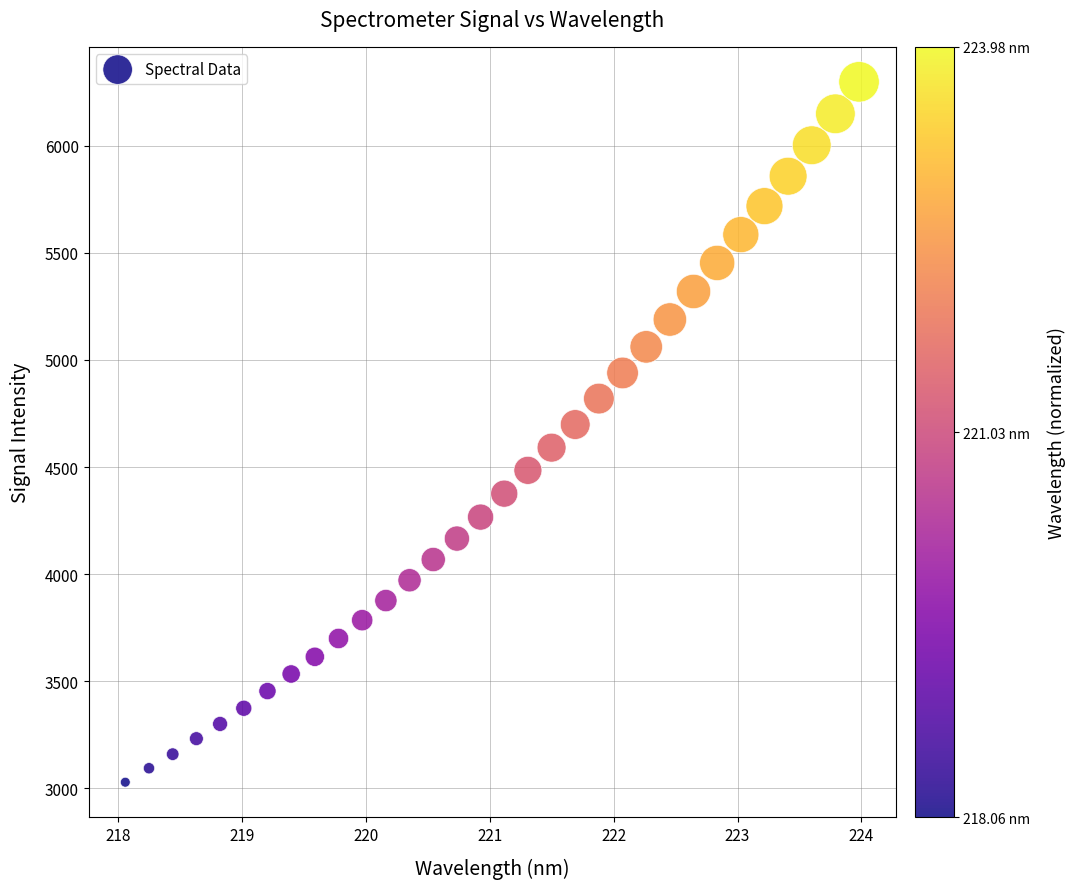

What is the range of Y values (max minus min)?

3267.8